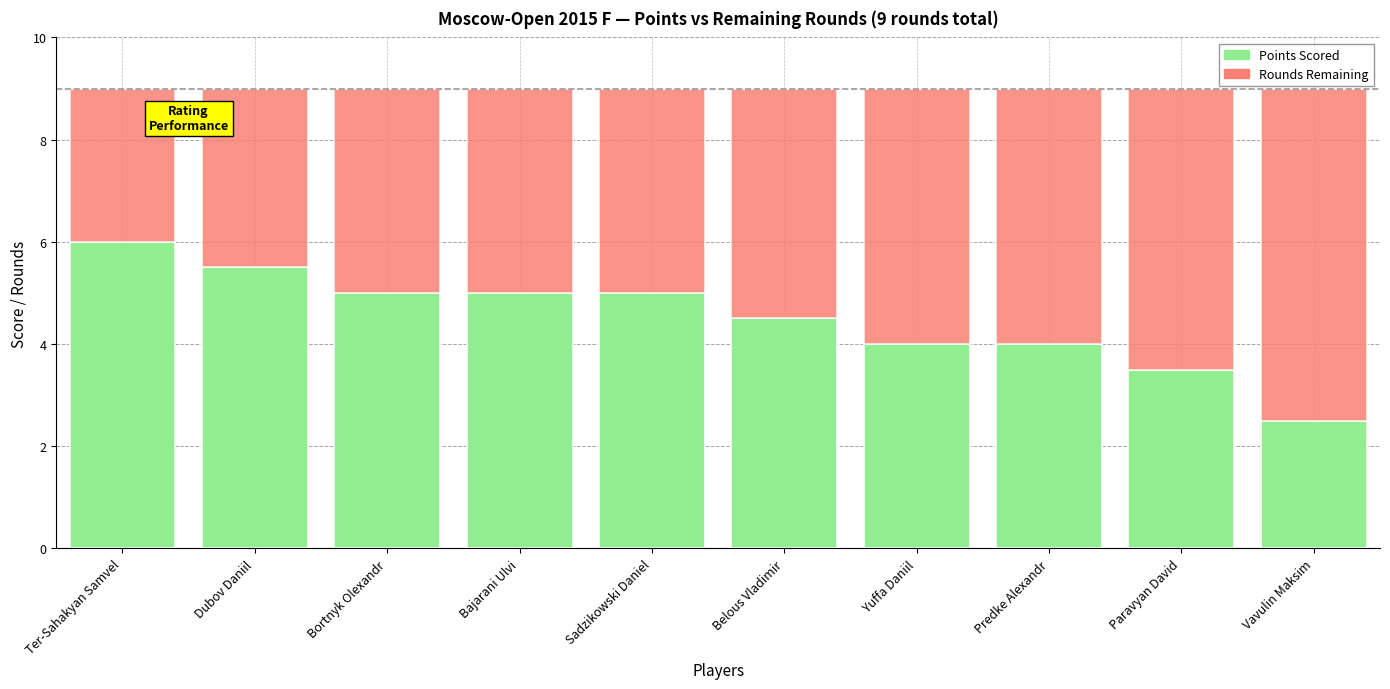

What is the average value of the Points Scored series?

4.5